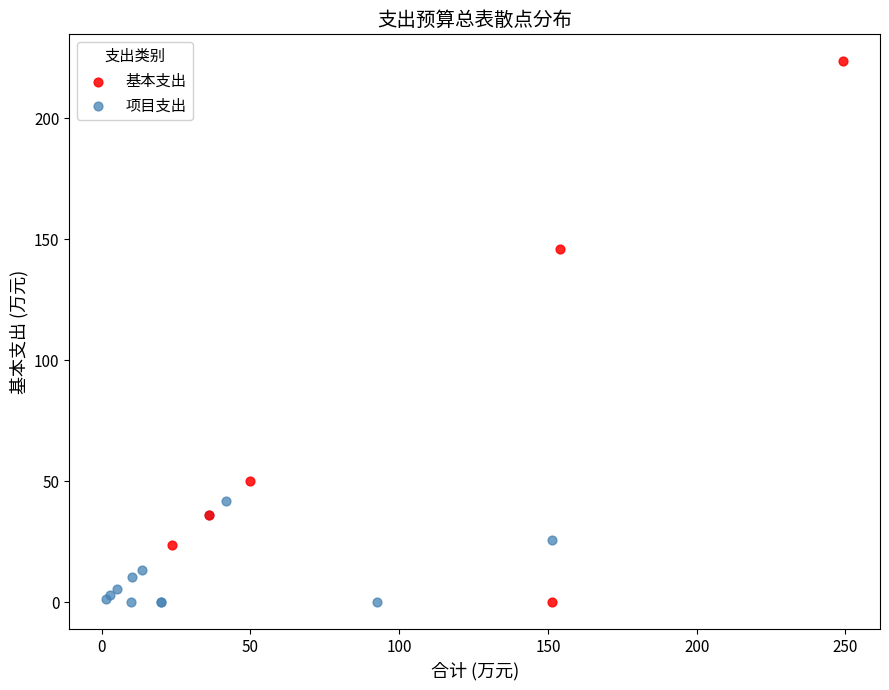

What are all the series names shown in the legend?

基本支出, 项目支出